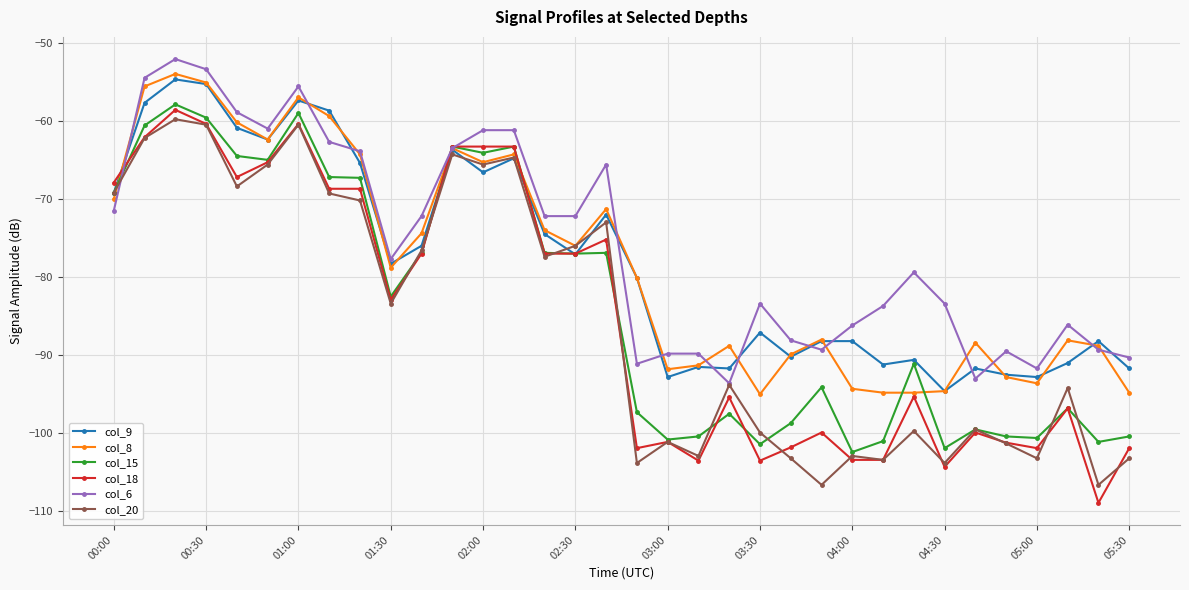

True or false: col_6 has more than 0 interior local peaks.

True